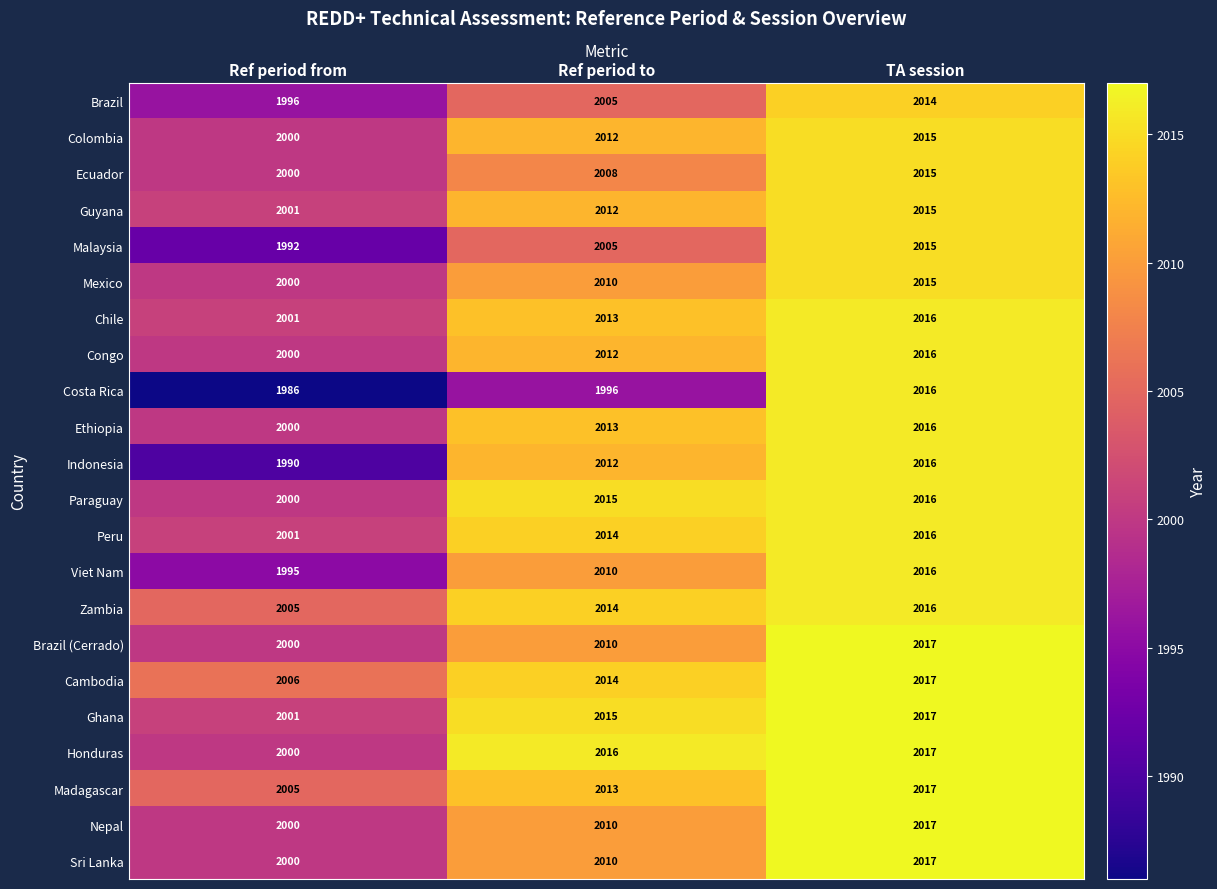

What is the spread (max minus min) of values at Ref period from?

20